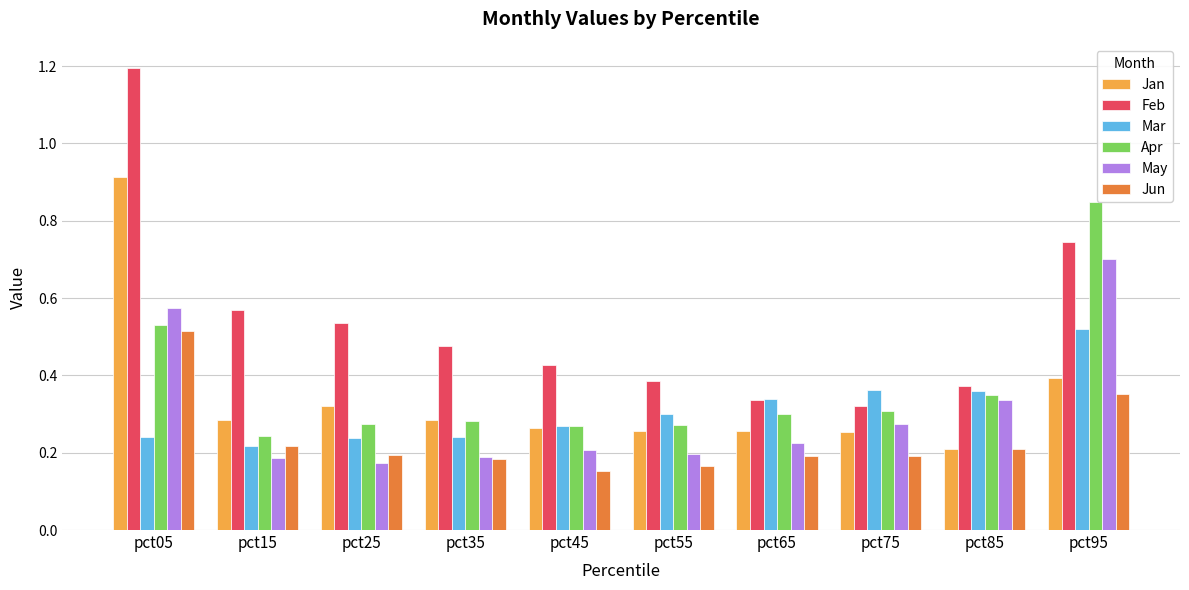

What is the maximum value shown in the chart?

1.2